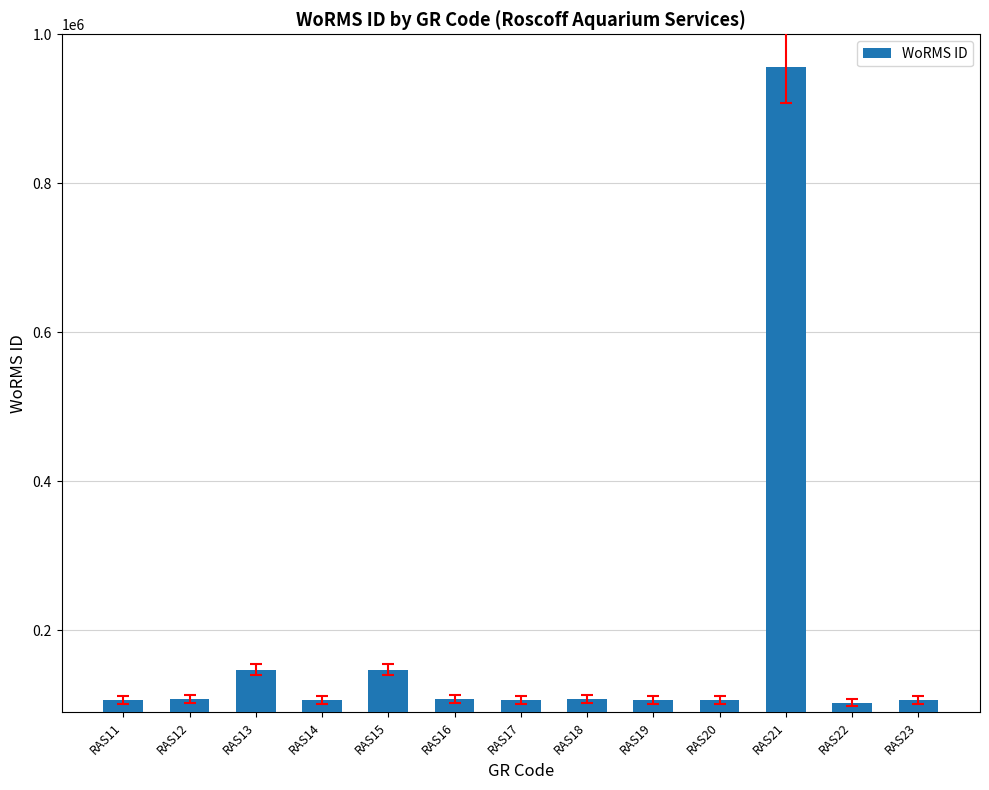

Is it true that the value at RAS14 is 107350?

True